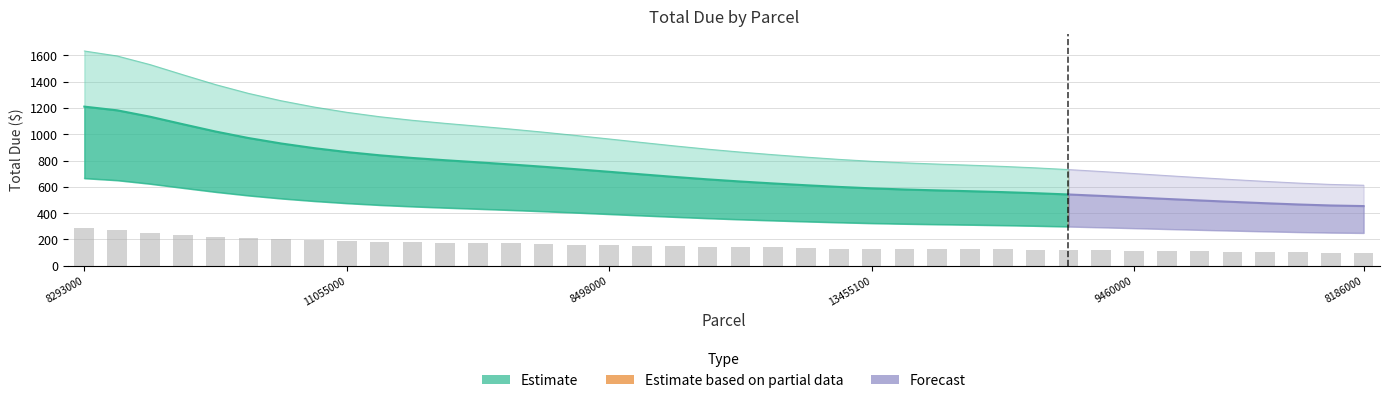

What is the value of the 18th bar from the left?

153.2